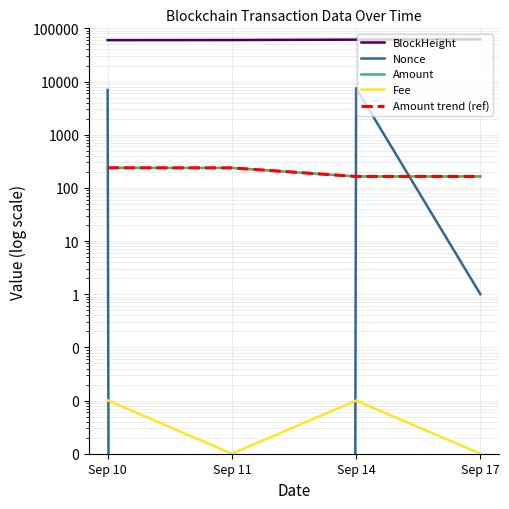

Which has a higher value, Sep 11 or Sep 10?

Sep 11